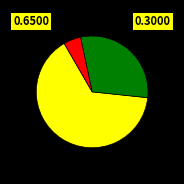

Does any single category account for the majority?

Yes